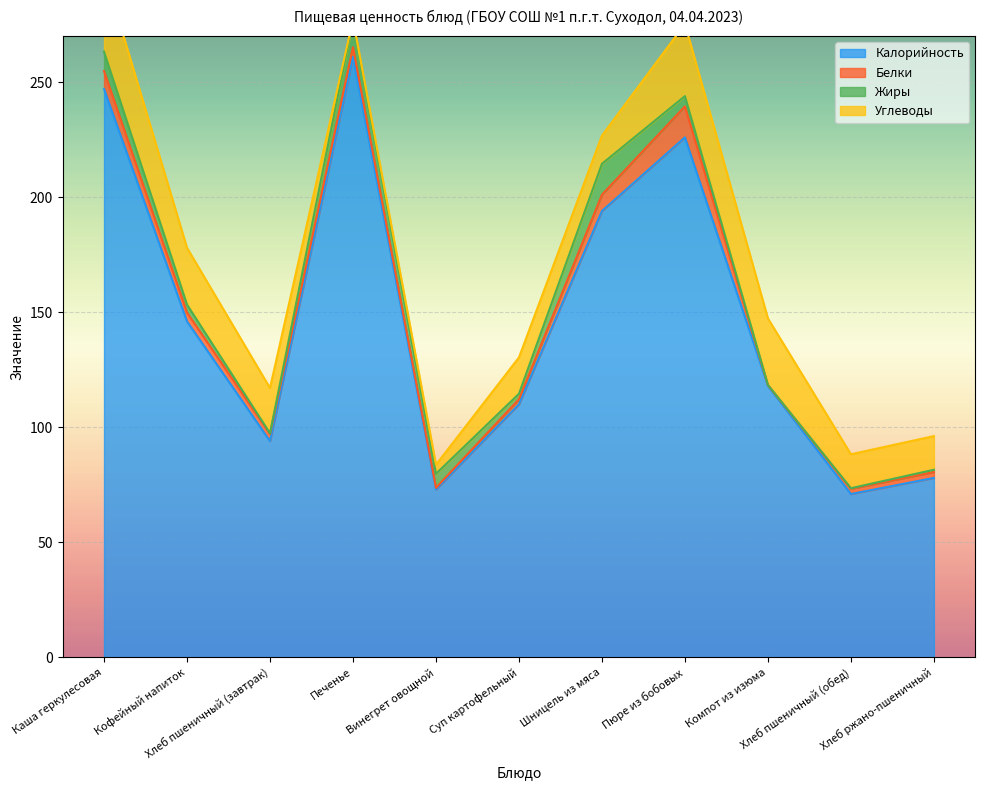

True or false: Жиры and Калорийность intersect in this chart.

False